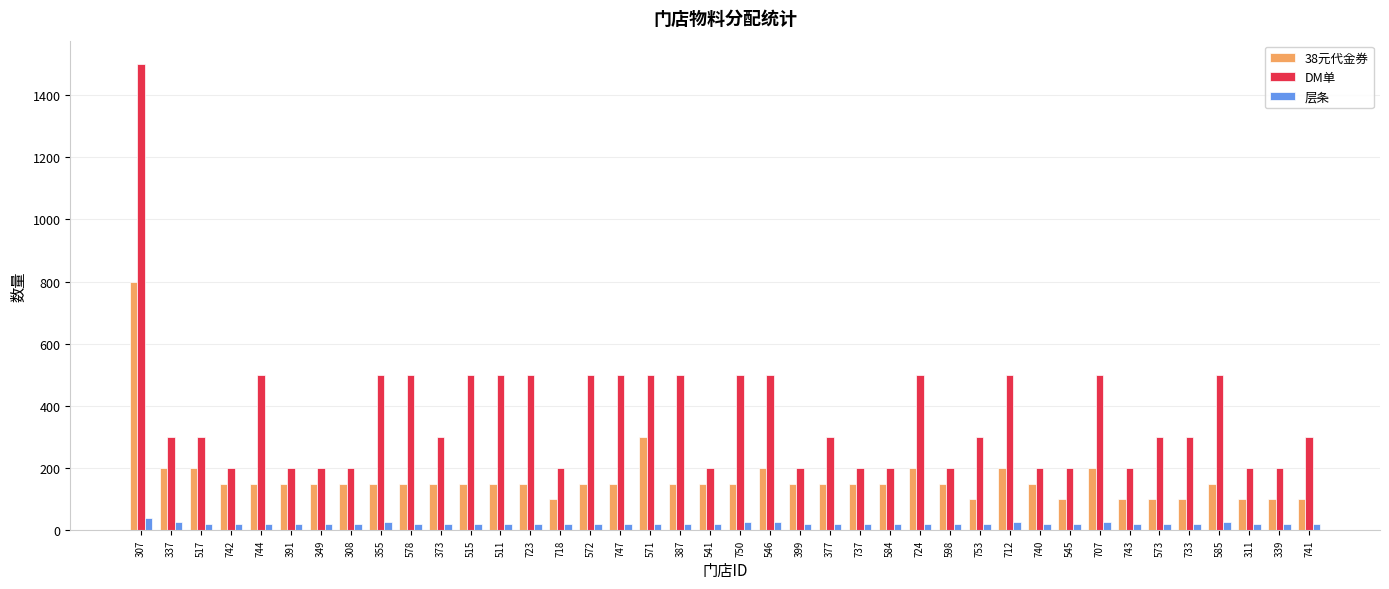

List the series in order of their overall mean, lowest first.

层条, 38元代金券, DM单